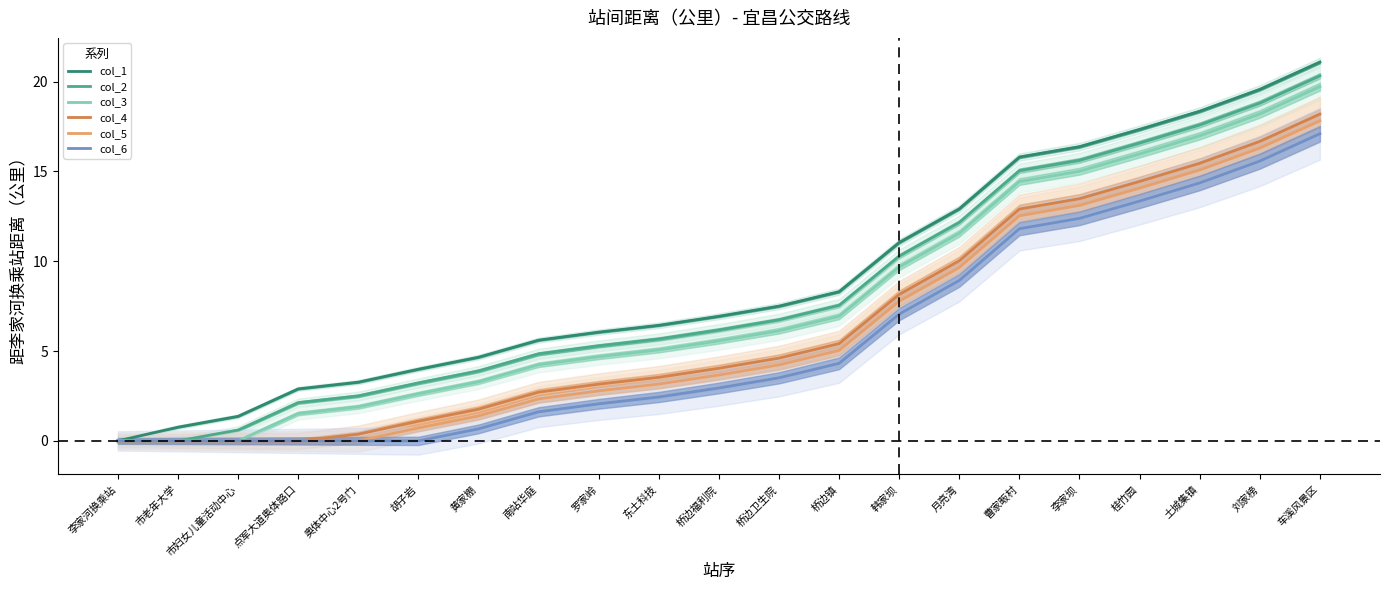

Where does the col_3 series first go above 5?

东土科技